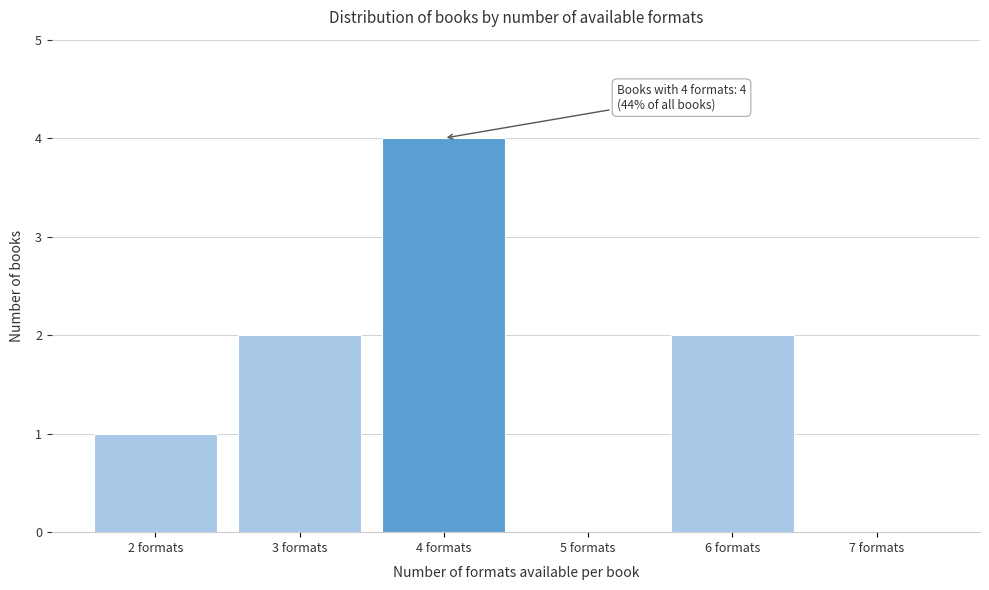

What is the change in value from 5 formats to 6 formats?

+2